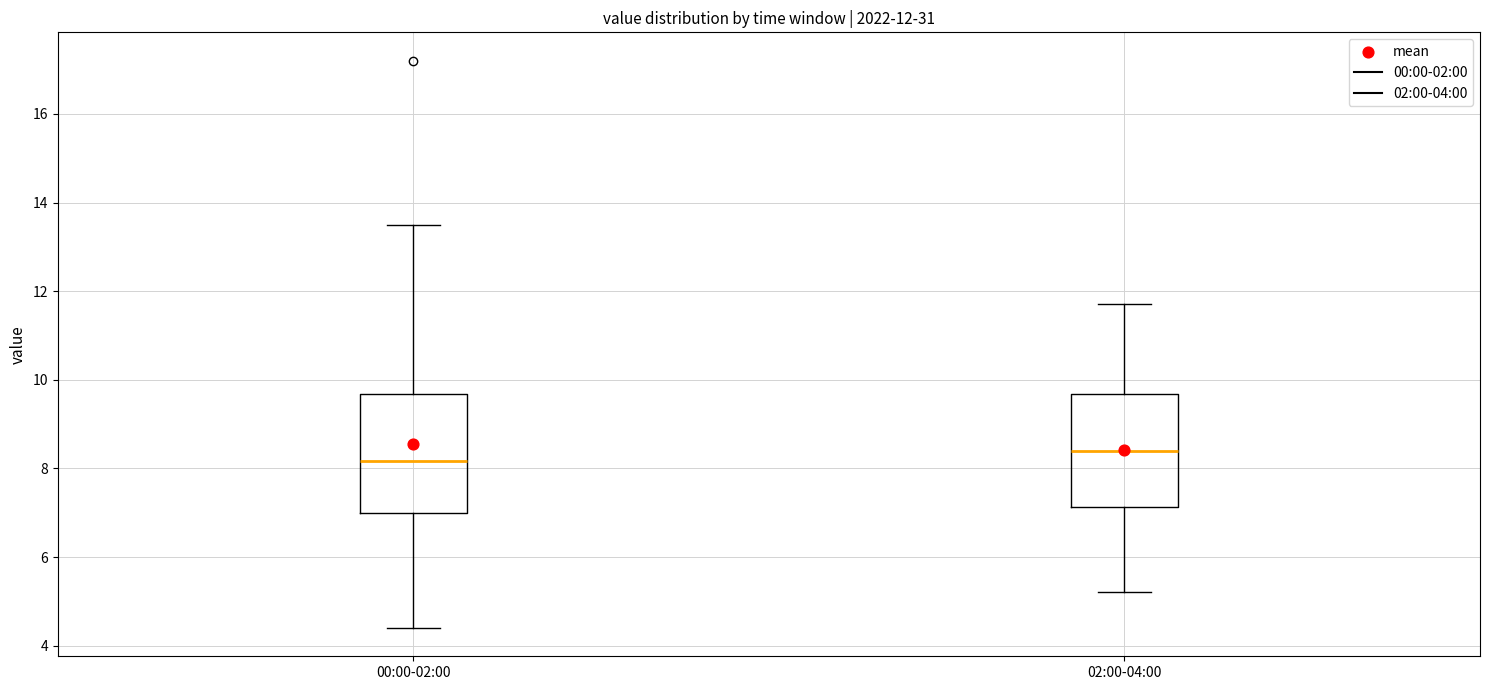

Which box's median line is the highest?

02:00-04:00